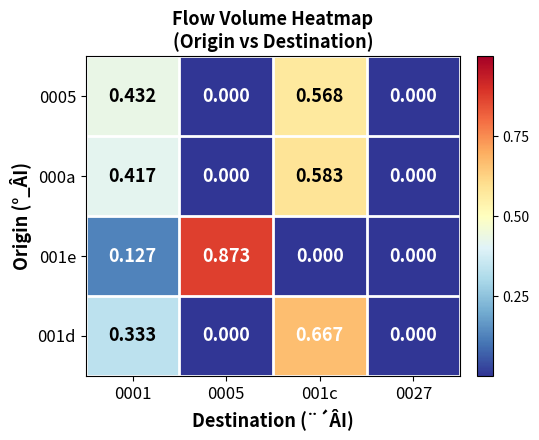

Rank the series by their maximum value, from highest to lowest.

001e, 001d, 000a, 0005